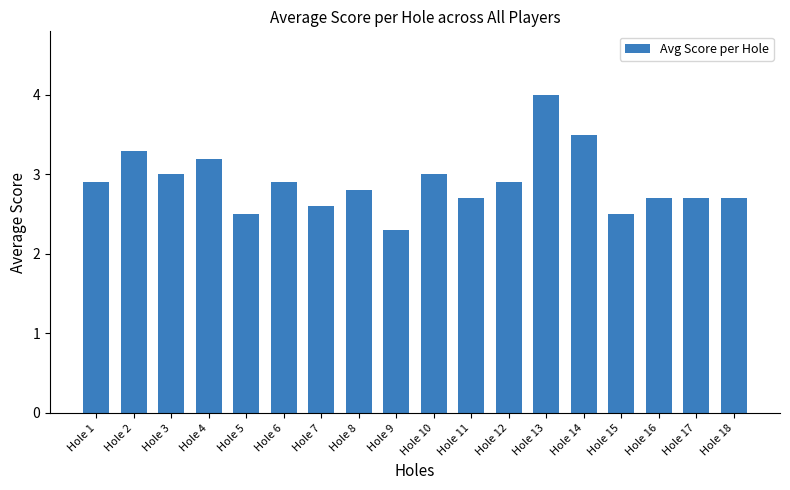

The value at Hole 1 is 2.9. True or false?

True